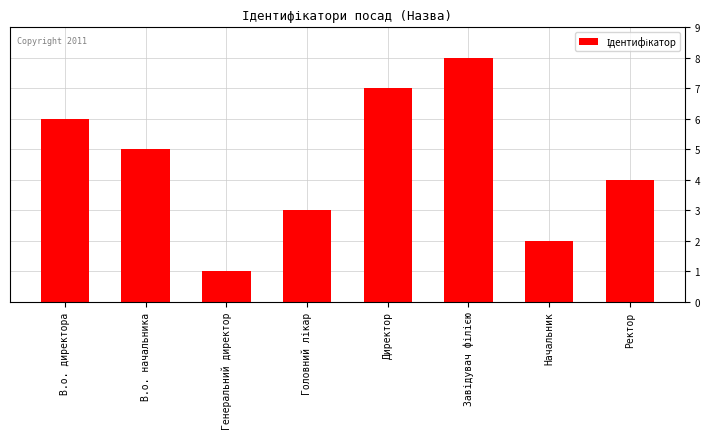

What is the maximum value shown in the chart?

8